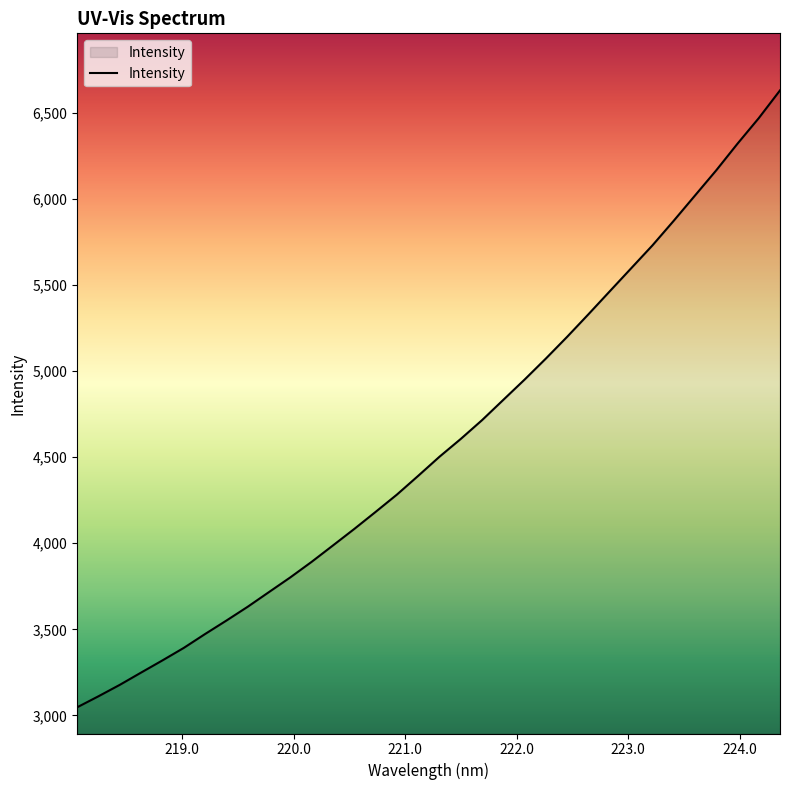

What is the difference between the maximum and minimum values?

3585.9